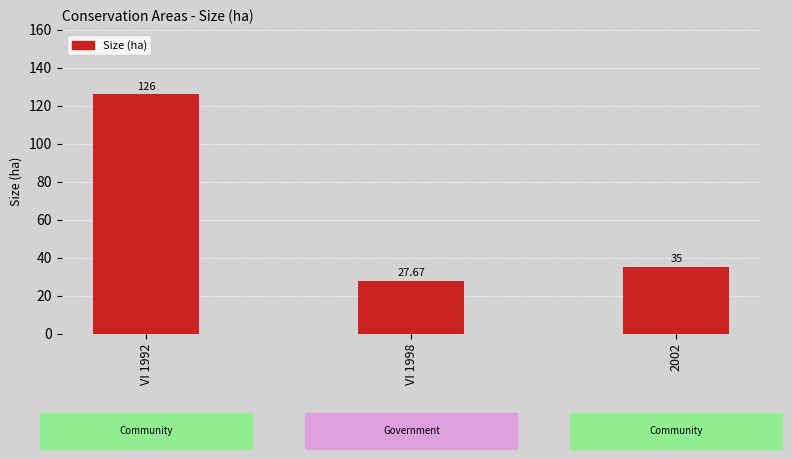

Reading left to right, transcribe all the data shown in this chart.

VI 1992=126.0	VI 1998=27.7	2002=35.0